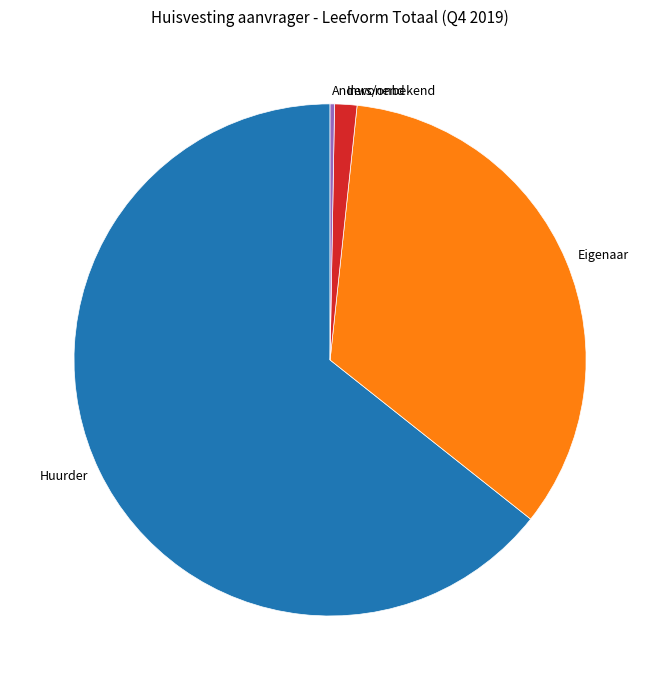

Does any single category account for the majority?

Yes